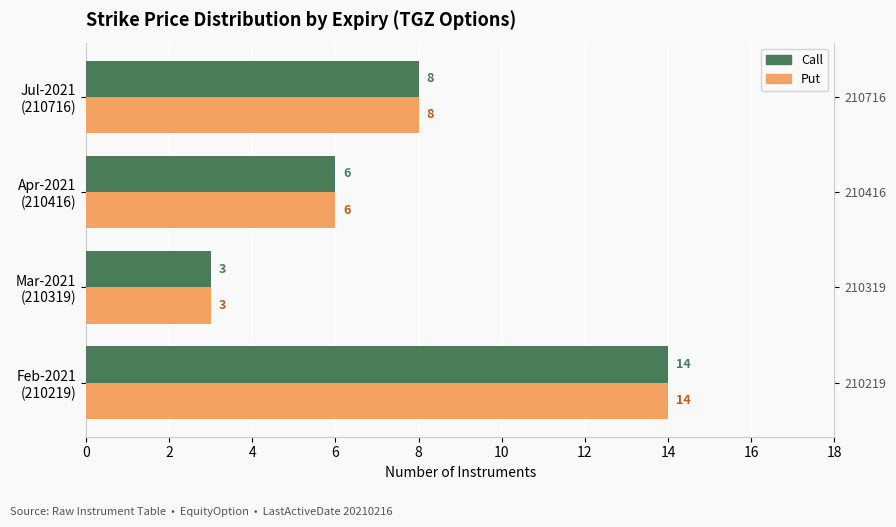

What is the difference between the maximum and minimum values in the Put series?

11